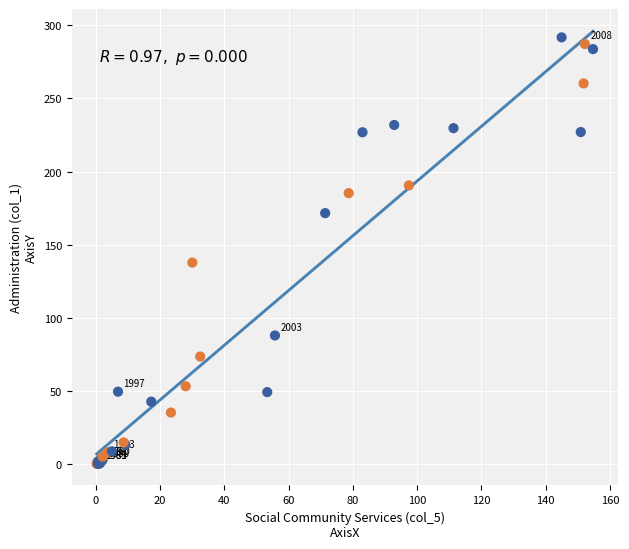

What Y value in the scatter plot is closest to 145?

137.8